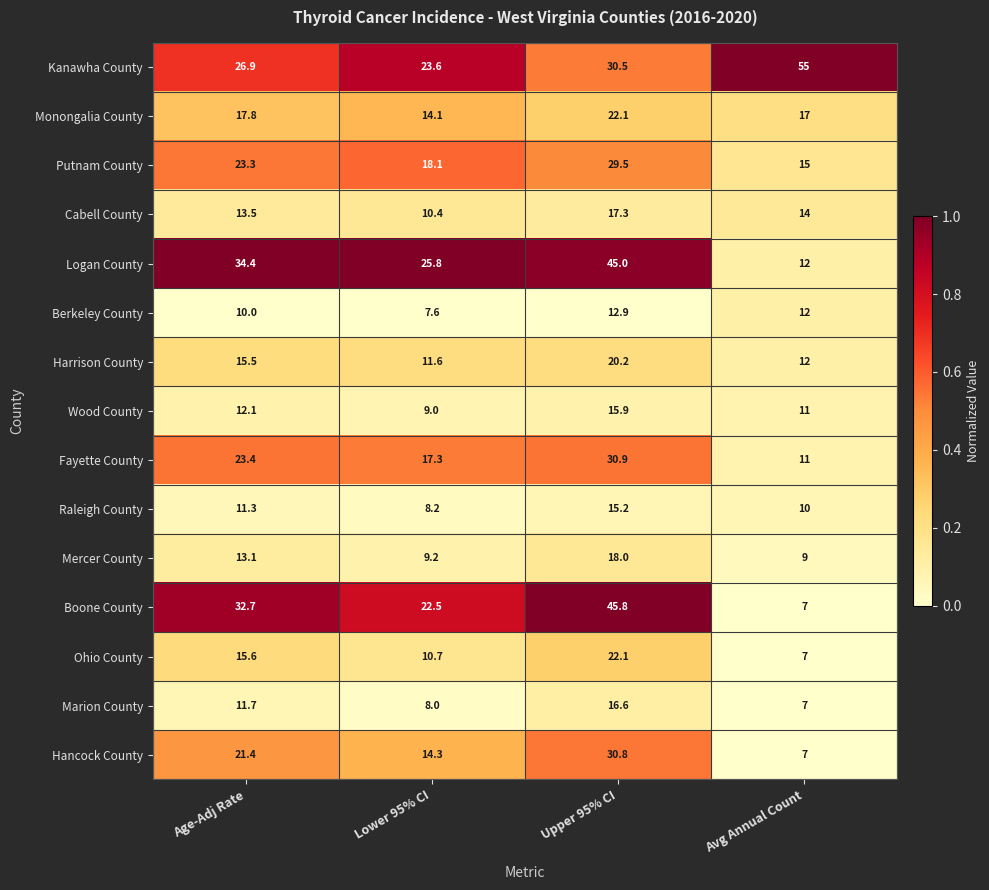

Is it true that Monongalia County equals 17.0 at Avg Annual Count?

True